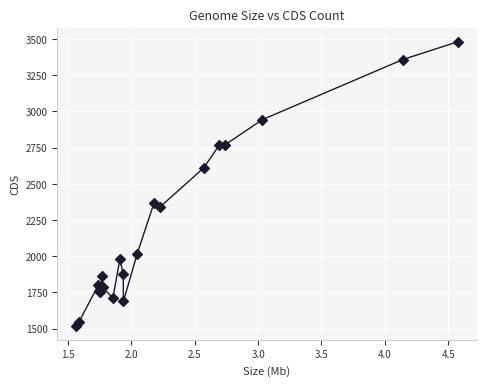

What Y value in the scatter plot is closest to 2501?

2611